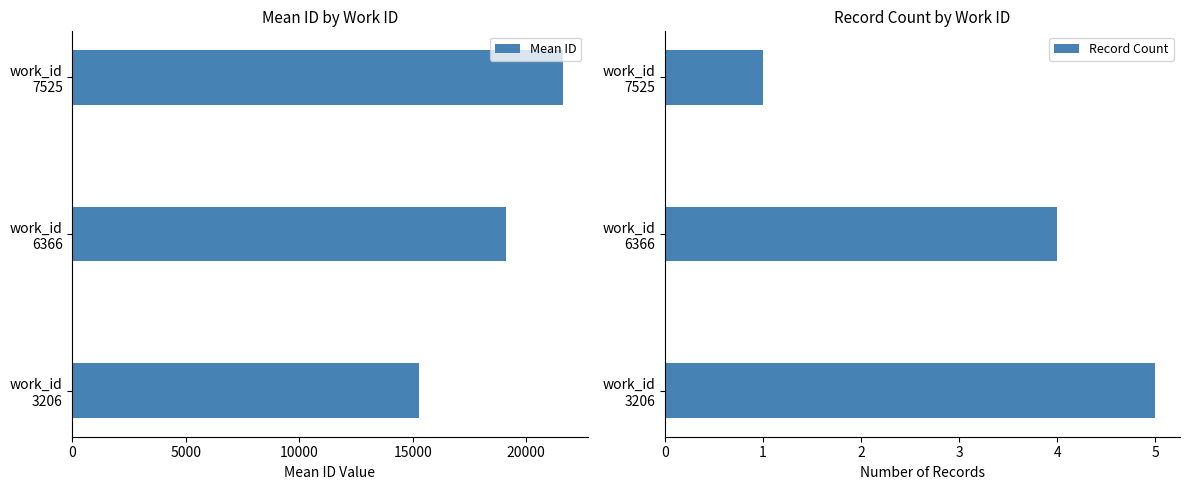

At which label is Mean ID closest to 18448?

work_id
6366